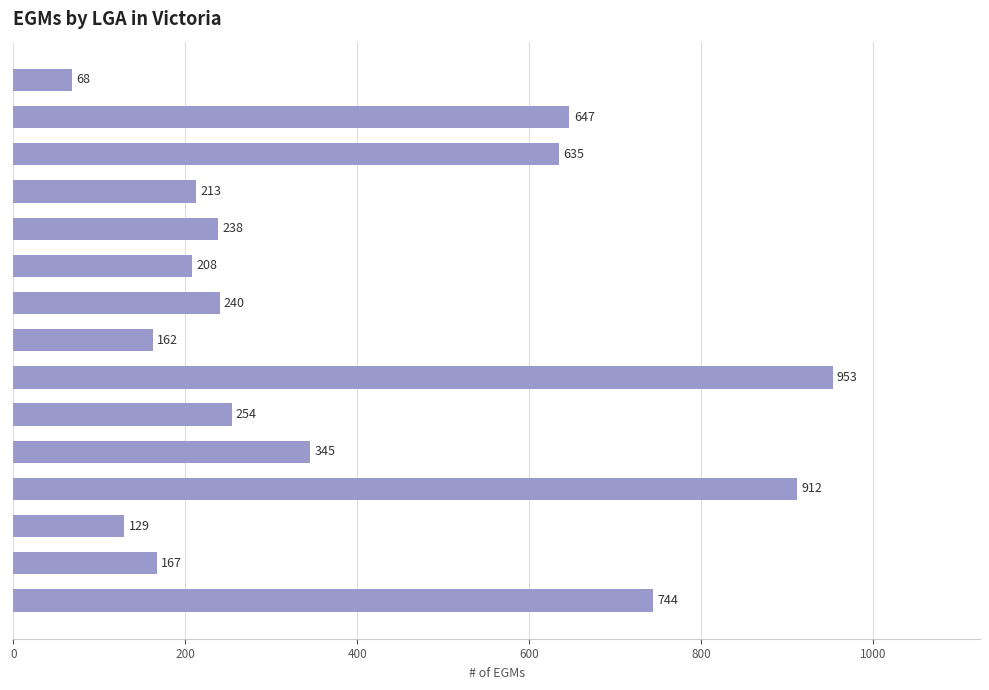

List the labels in order of value, largest first.

Brimbank, Casey, Darebin, Ballarat, Banyule, Cardinia, Campaspe, Benalla, Baw Baw, Bass Coast, Bayside, Colac-Otway, Boroondara, Central Goldfields, Alpine